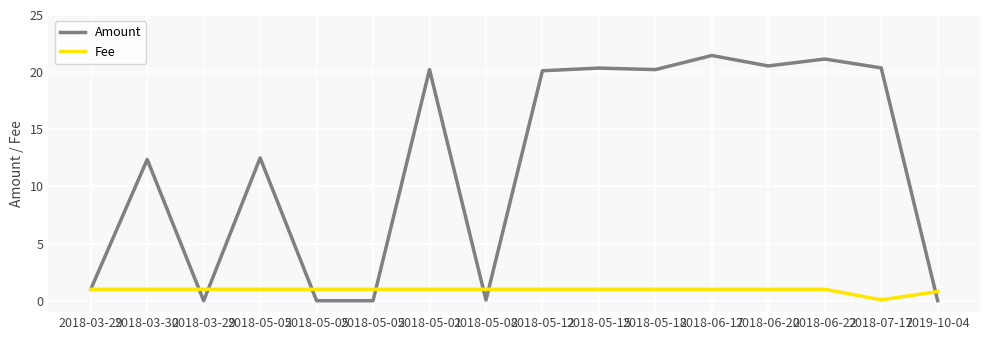

Reading left to right, list all the values displayed in this chart.

Amount: 1.0	12.4	0.0	12.5	0.0	0.0	20.2	0.1	20.1	20.4	20.2	21.5	20.5	21.1	20.4	0.0
Fee: 1.0	1.0	1.0	1.0	1.0	1.0	1.0	1.0	1.0	1.0	1.0	1.0	1.0	1.0	0.1	0.8